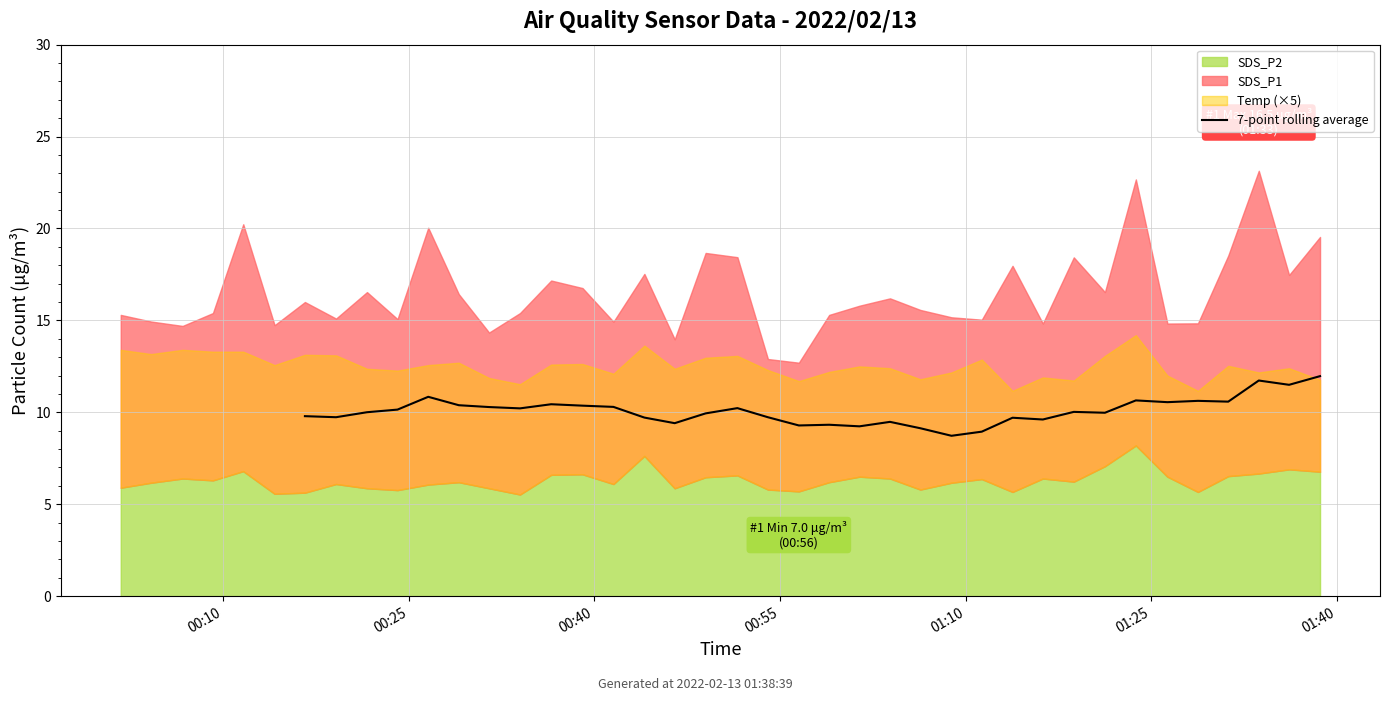

What is the maximum value for 7-point rolling average?

12.0